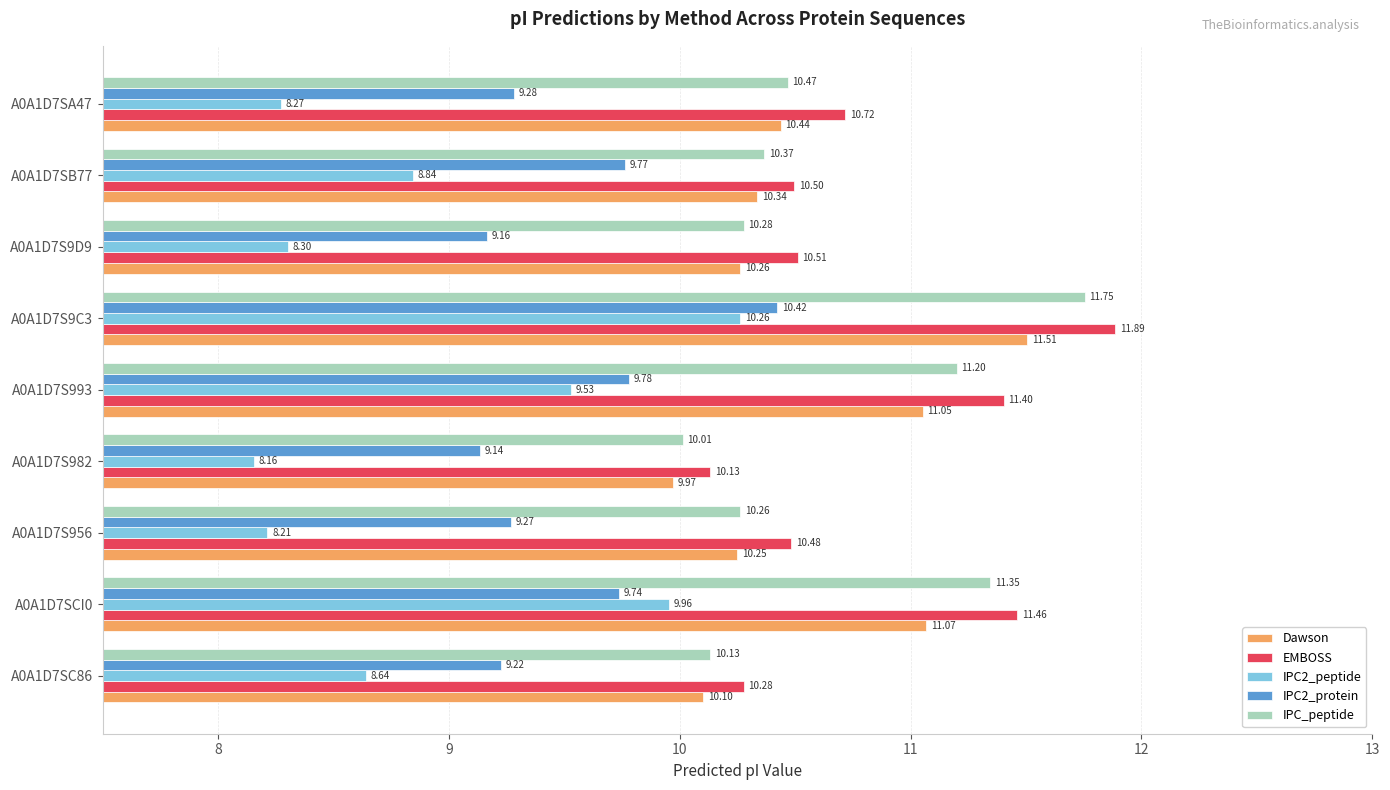

What is the difference between the maximum and minimum values in the IPC2_protein series?

1.3